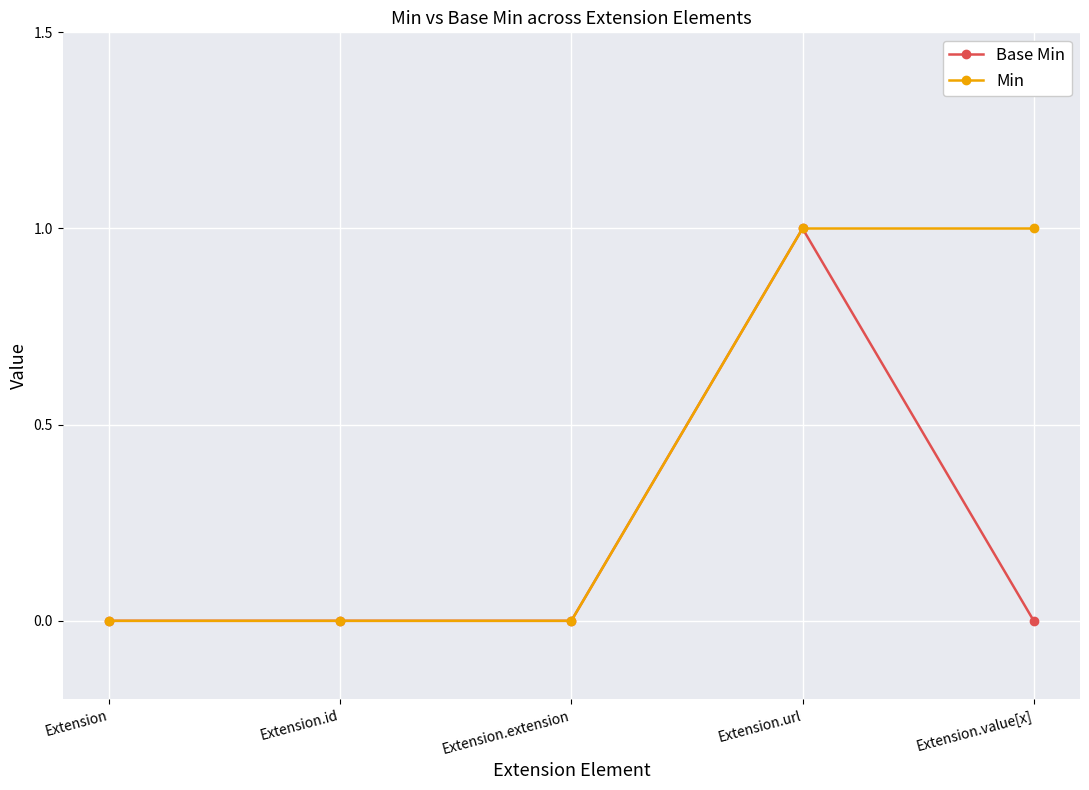

At which category is the sum across all series the highest?

Extension.url